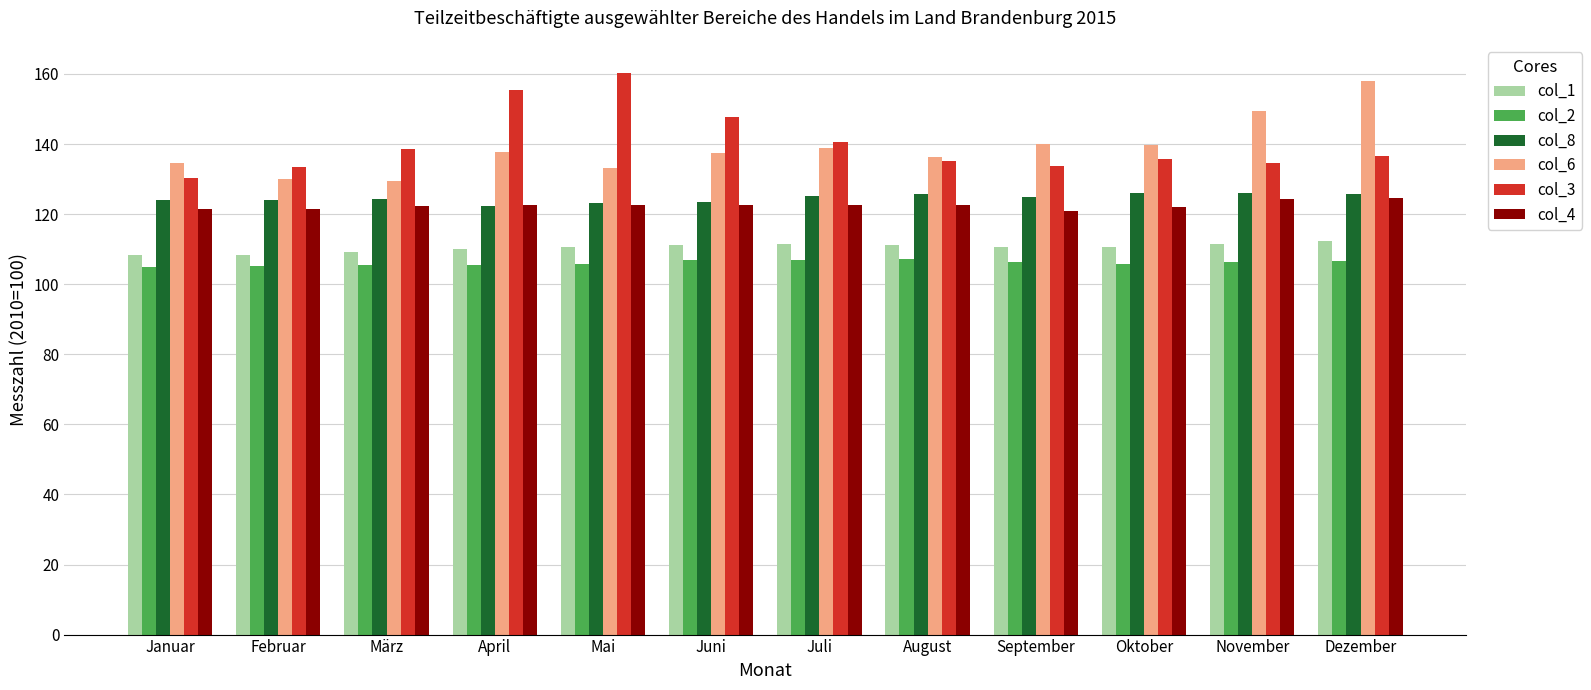

Are the bars grouped side by side (vs. stacked)?

Yes